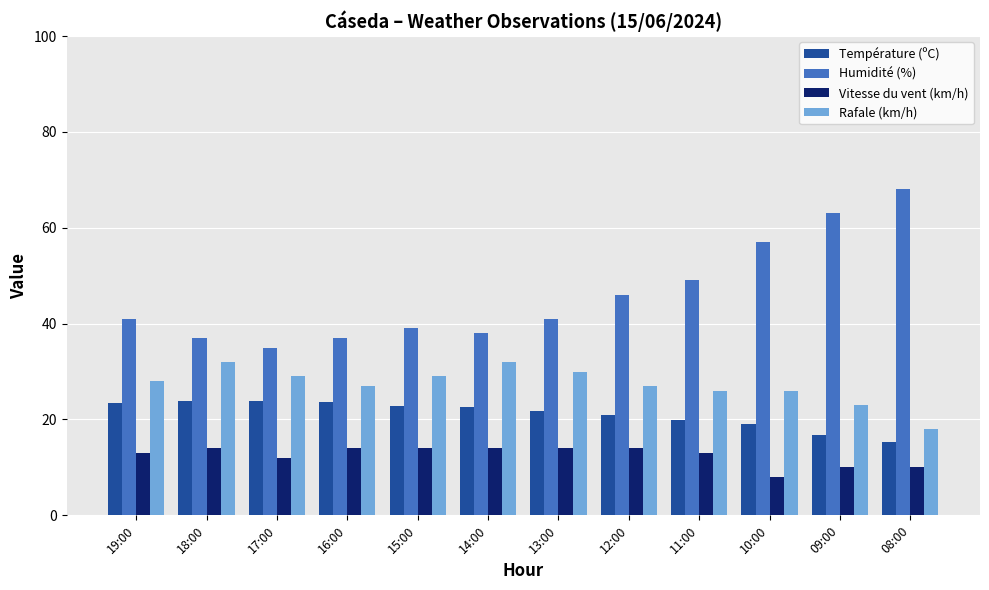

What is the sum of all Rafale (km/h) values?

327.0